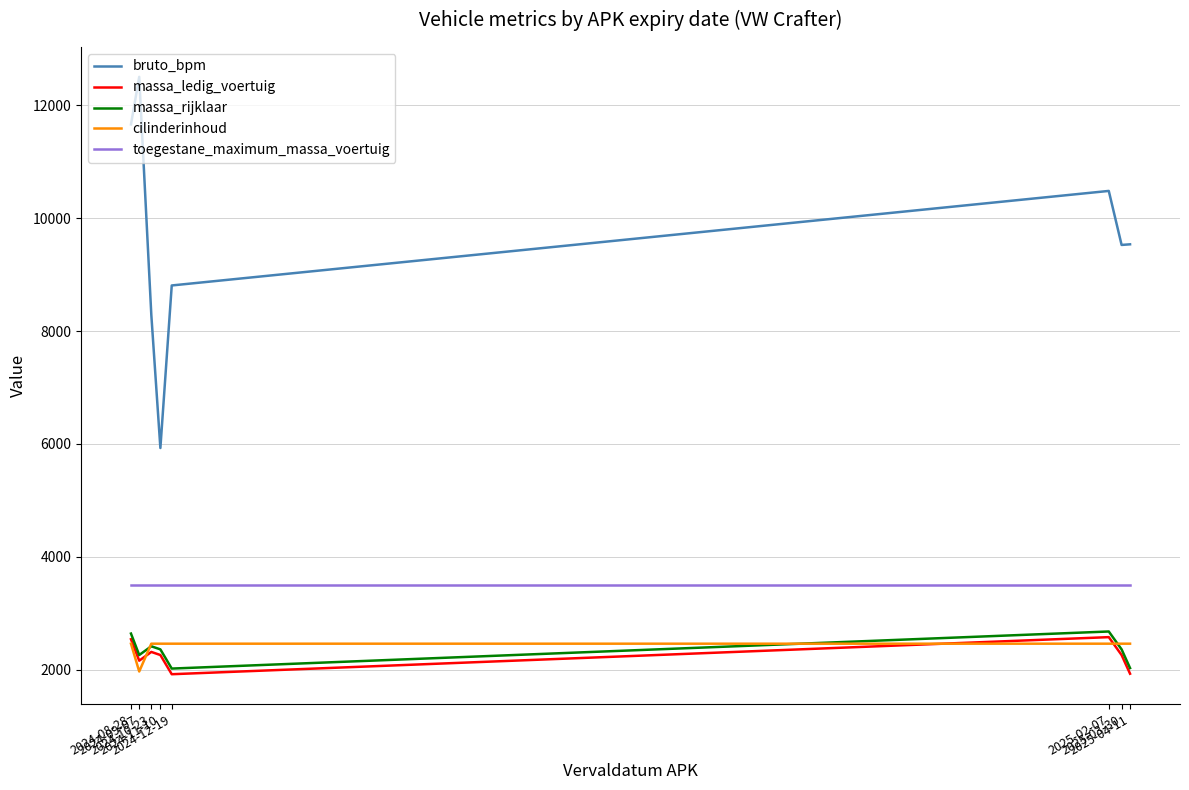

What position from the right is 2024-12-19?

4